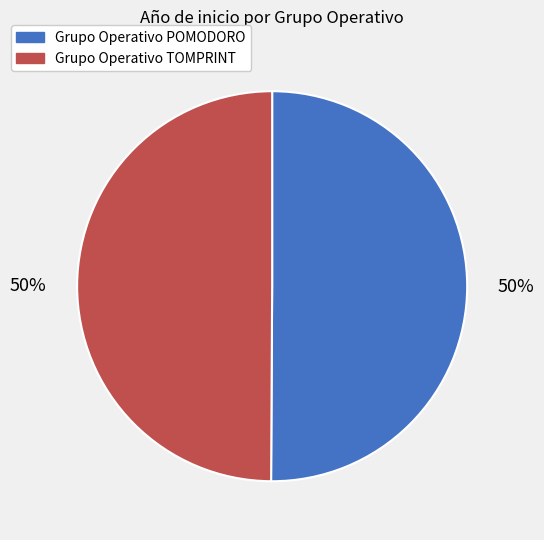

How many slices are in this pie chart?

2